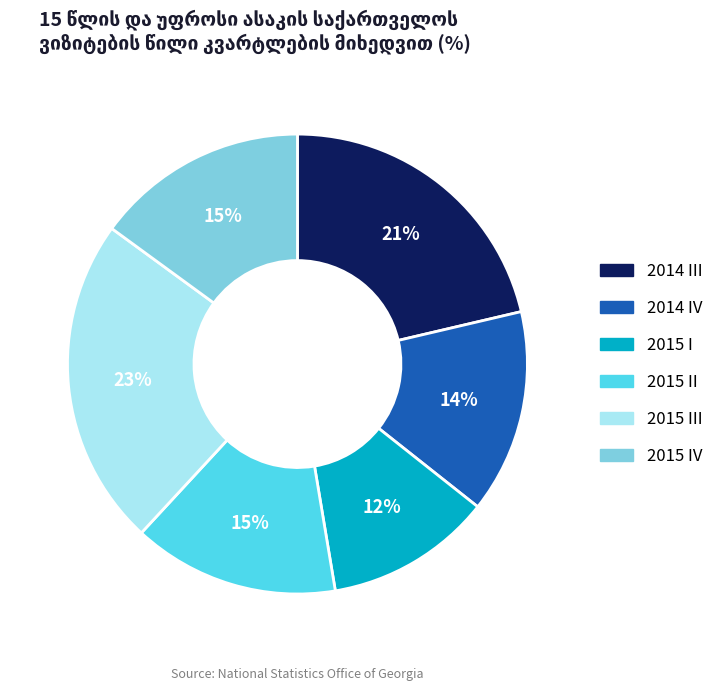

Is the sum of 2015 I and 2014 III greater than half?

No